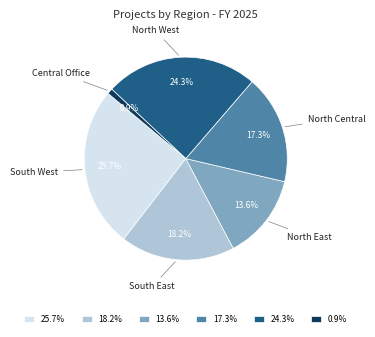

How many slices are in this pie chart?

6